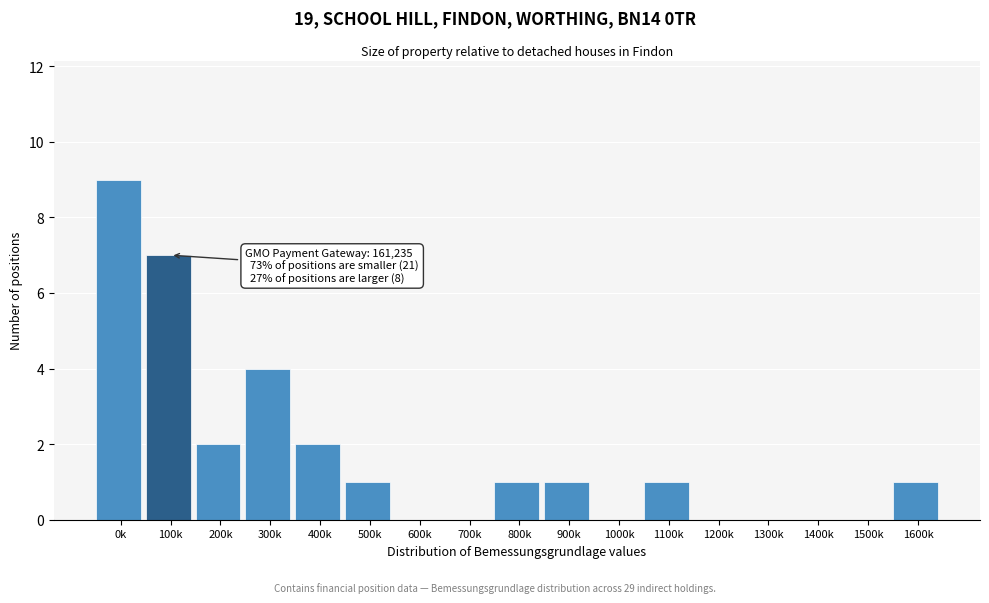

Reading left to right, what are all the values shown in this chart?

0k=9	100k=7	200k=2	300k=4	400k=2	500k=1	600k=0	700k=0	800k=1	900k=1	1000k=0	1100k=1	1200k=0	1300k=0	1400k=0	1500k=0	1600k=1